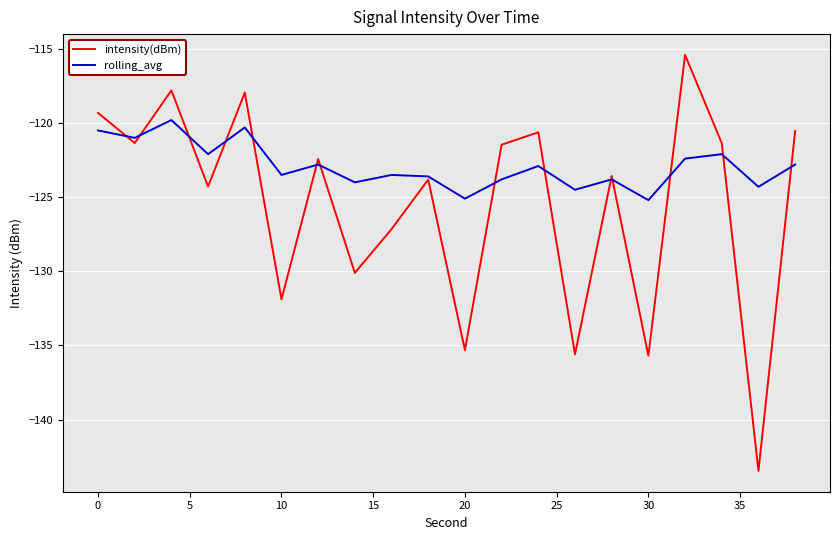

Which series has the largest range (max minus min)?

intensity(dBm)